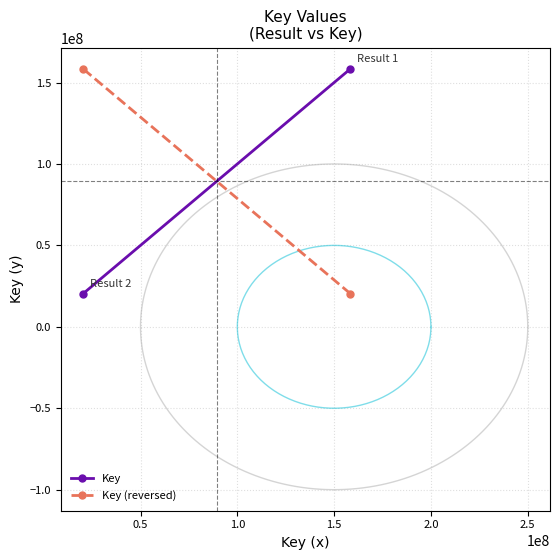

Count the Key values in the range 20308232 to 158438660.

2